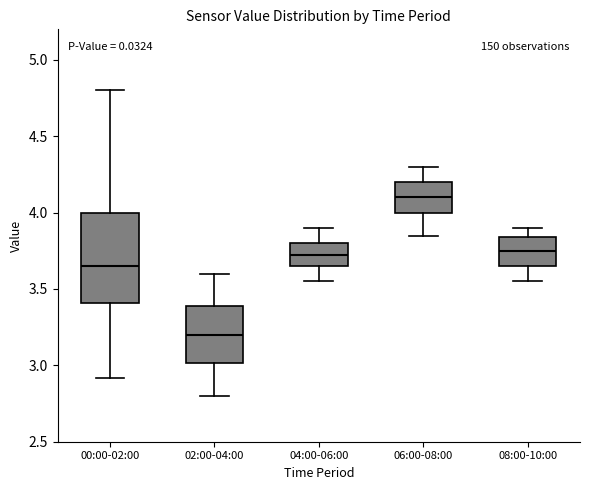

Which box's median line is the highest?

06:00-08:00